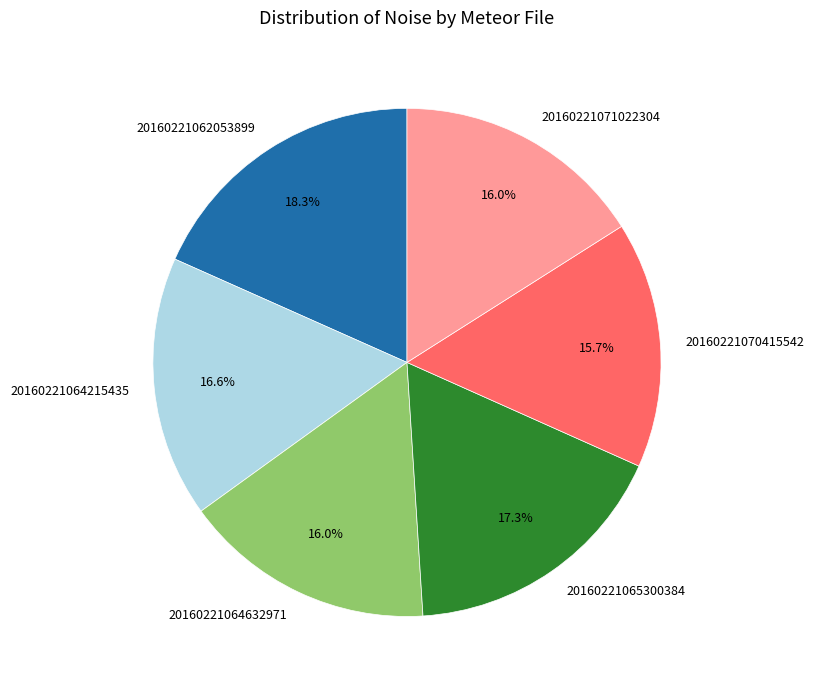

Which slice is the largest?

20160221062053899